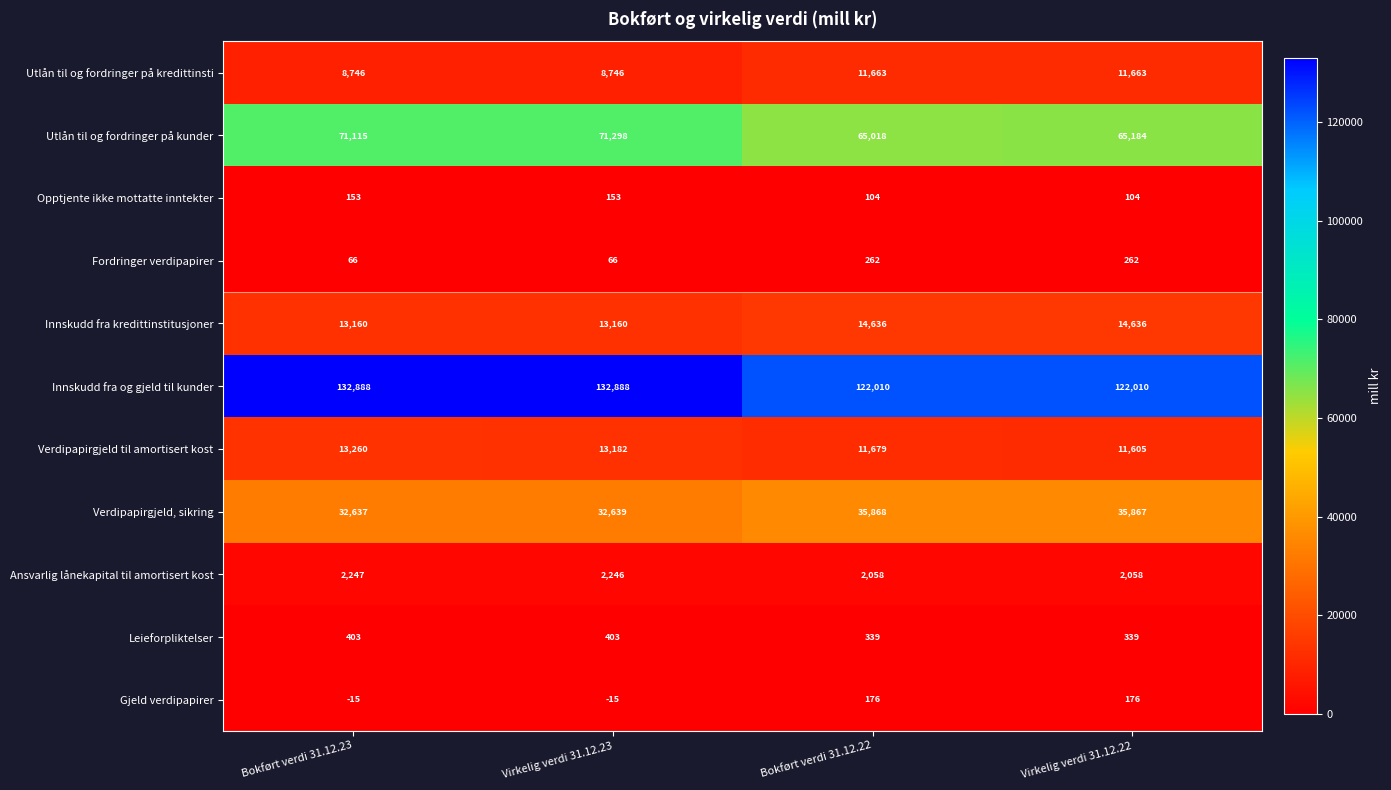

What is the sum of the Utlån til og fordringer på kunder values at Bokført verdi 31.12.22 and Virkelig verdi 31.12.22?

130202